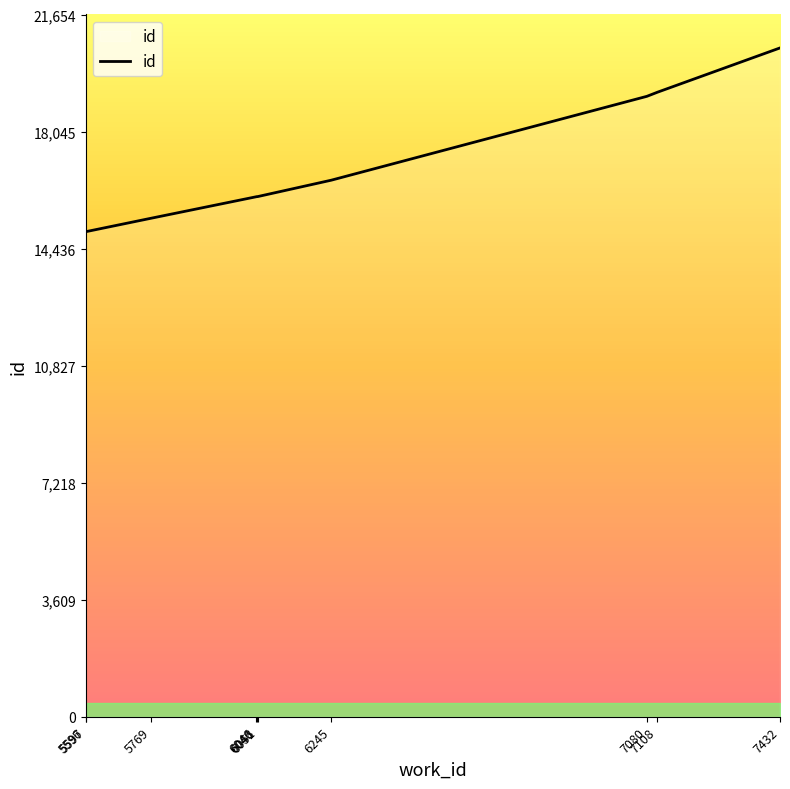

The chart shows a value of 6669 at 7432. True or false?

False